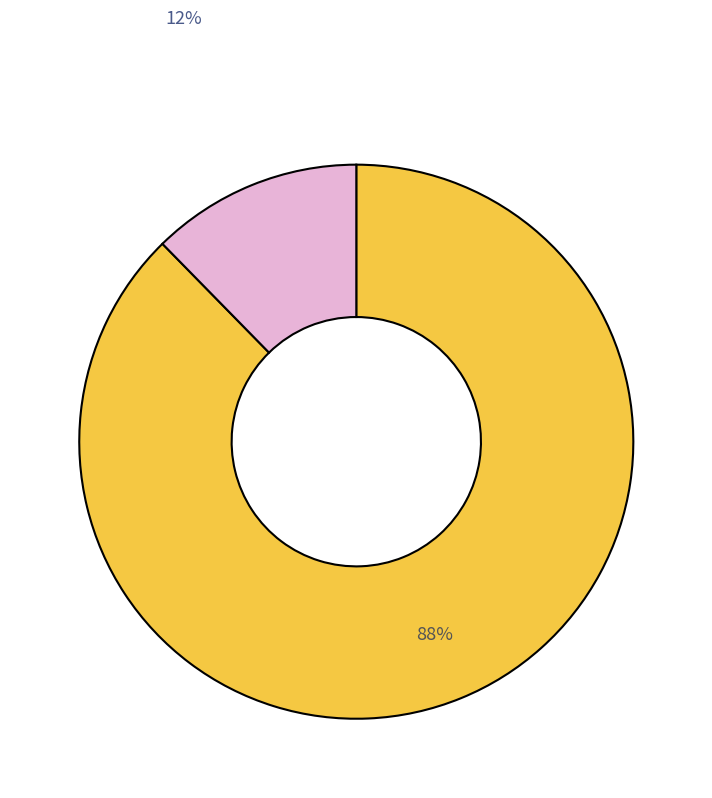

How many slices are in this pie chart?

2